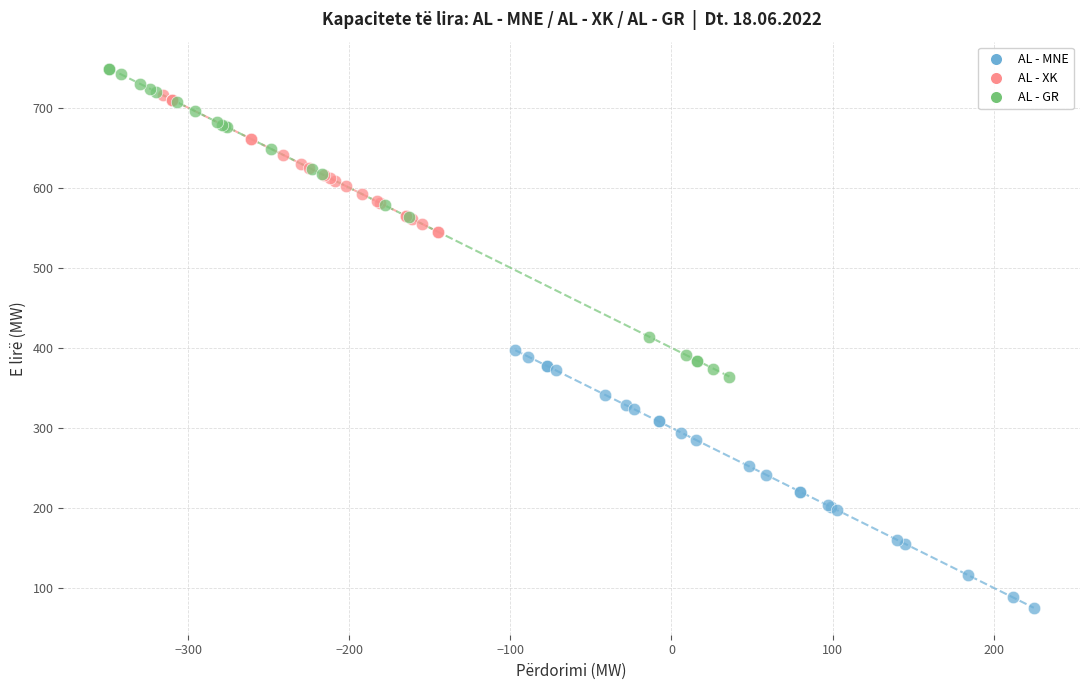

Which series reaches the maximum Y coordinate?

AL - GR